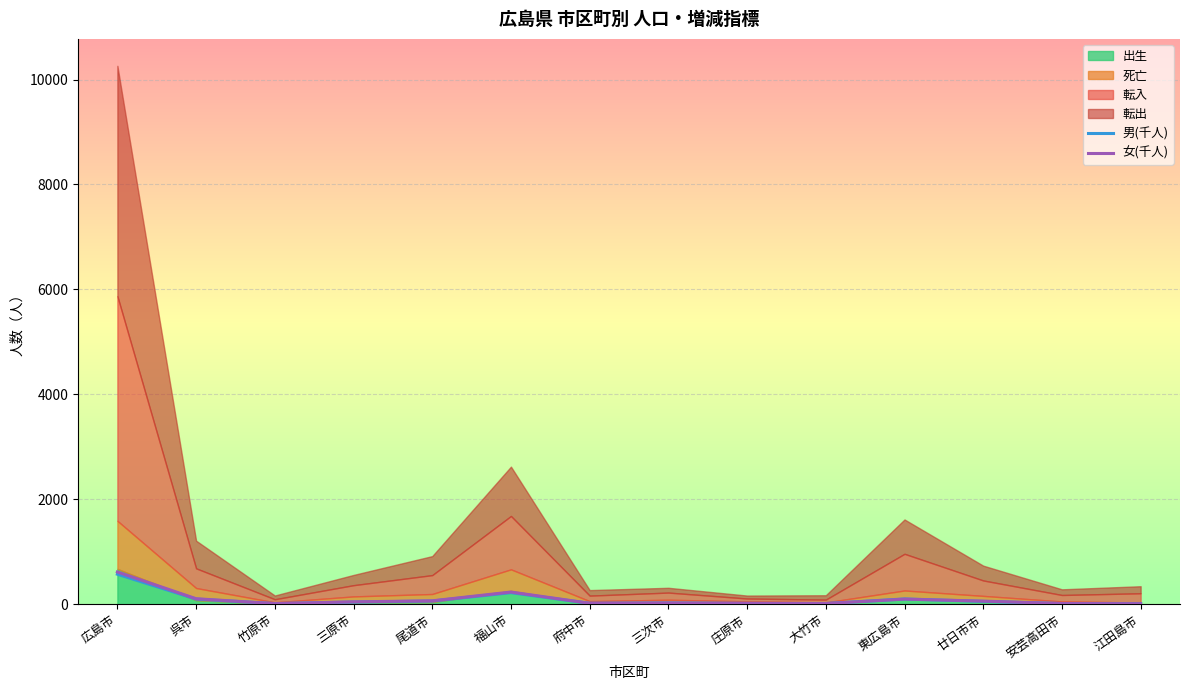

What is the maximum value for 女(千人)?

614.8